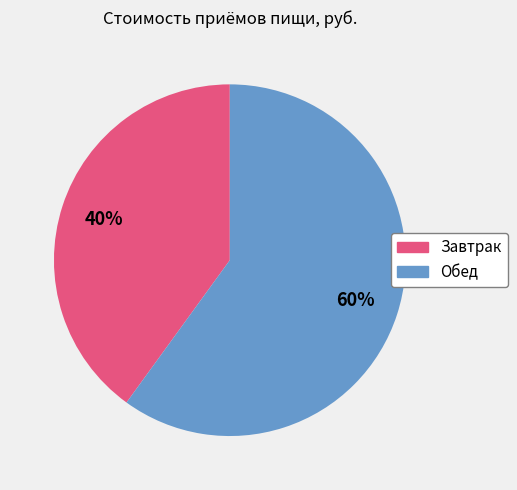

To the nearest percent, what is the difference between the Завтрак and Обед slice percentages?

20%